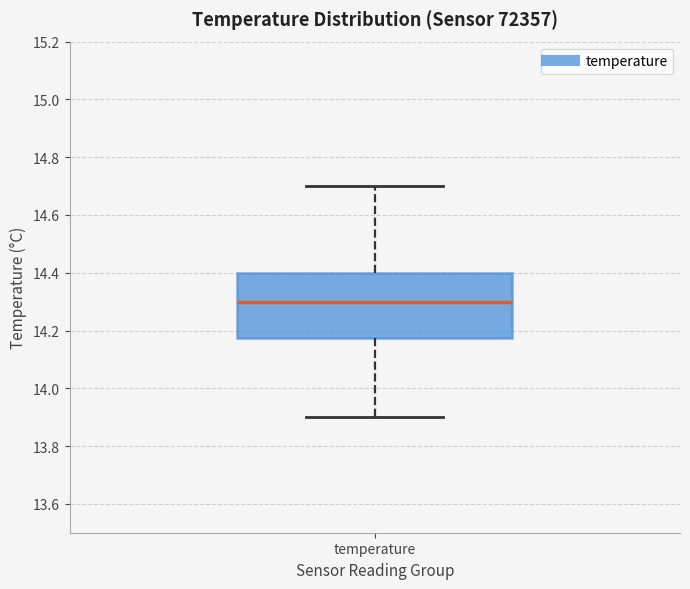

Read this box plot against the y-axis: the position of the median line, the range covered by the box, and the ends of both whiskers. The values are not printed on the chart, so give them approximately, as read against the axis.

median 14.30, box 14.18 to 14.40, whiskers 13.90 to 14.70